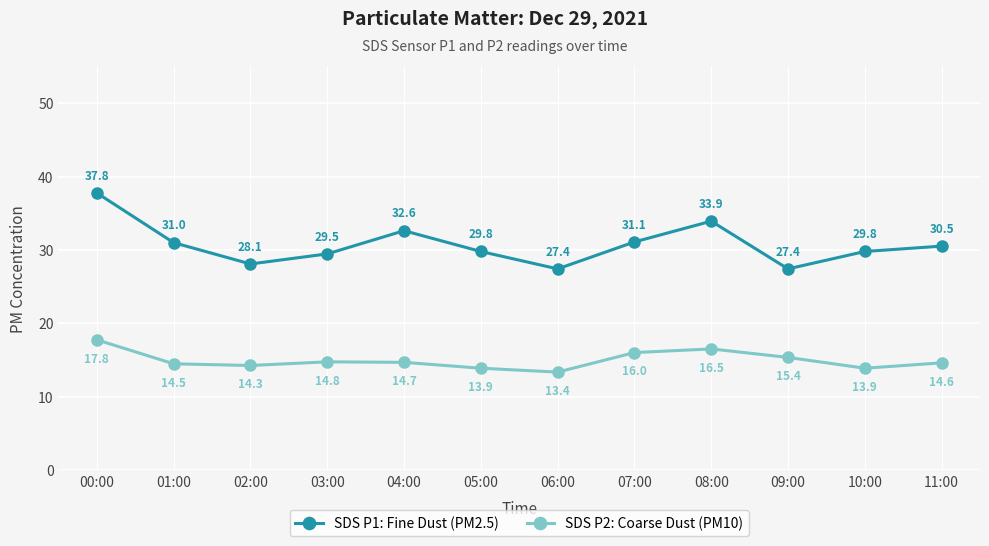

Rank the series at 07:00 from lowest to highest value.

SDS P2: Coarse Dust (PM10), SDS P1: Fine Dust (PM2.5)